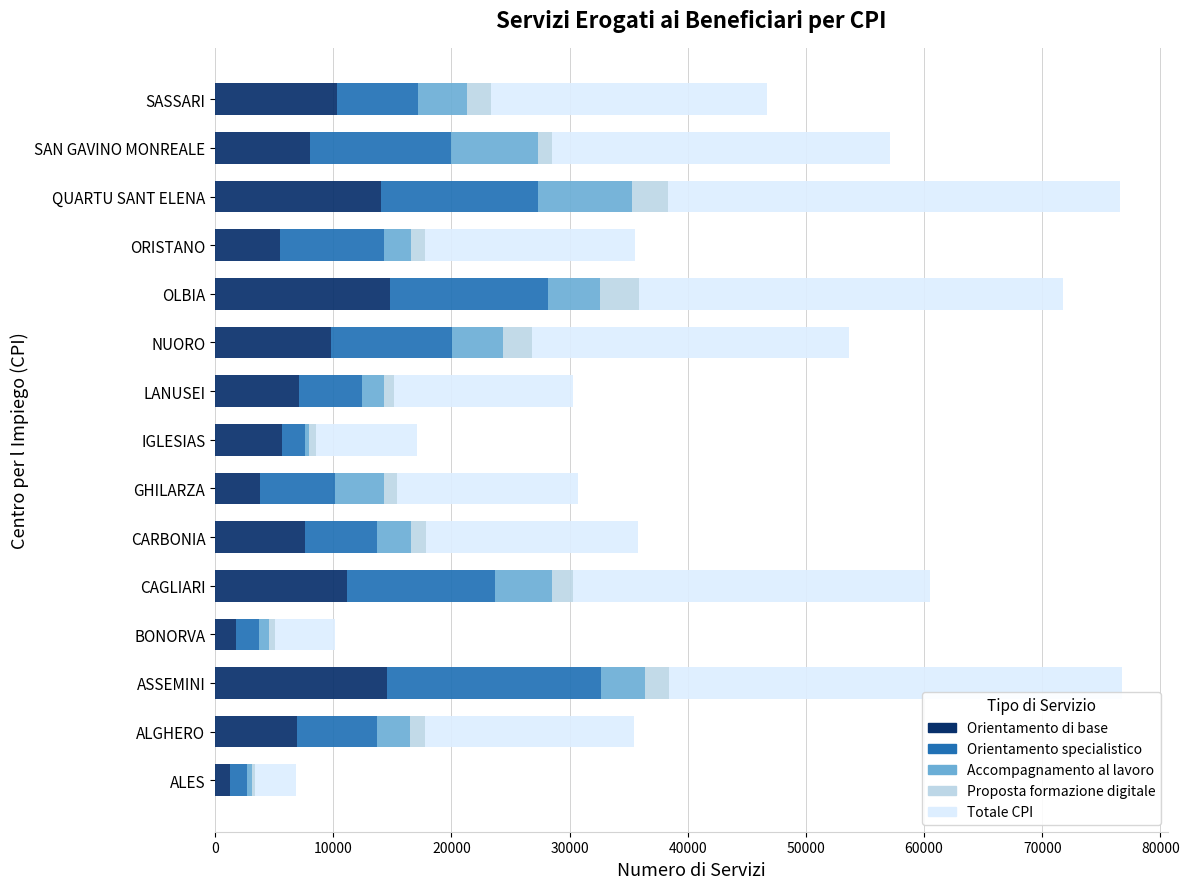

Is it true that Orientamento di base equals 7621 at CARBONIA?

True